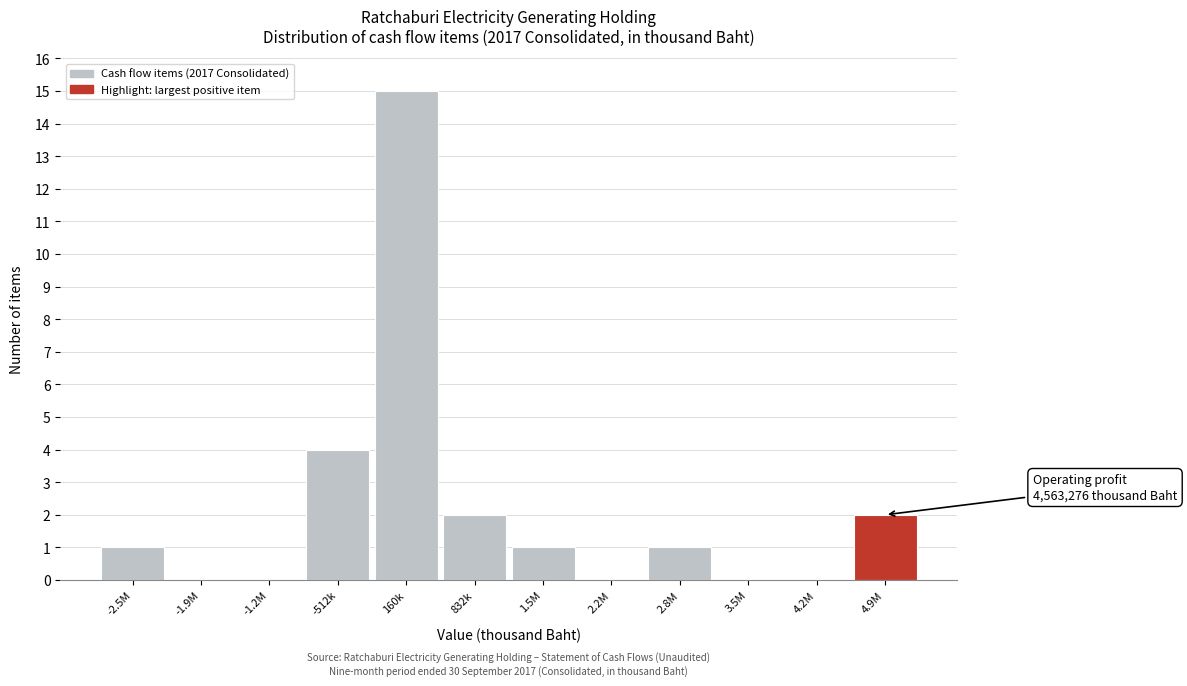

Reading left to right, list all the values displayed in this chart.

-2.5M=1	-1.9M=0	-1.2M=0	-512k=4	160k=15	832k=2	1.5M=1	2.2M=0	2.8M=1	3.5M=0	4.2M=0	4.9M=2